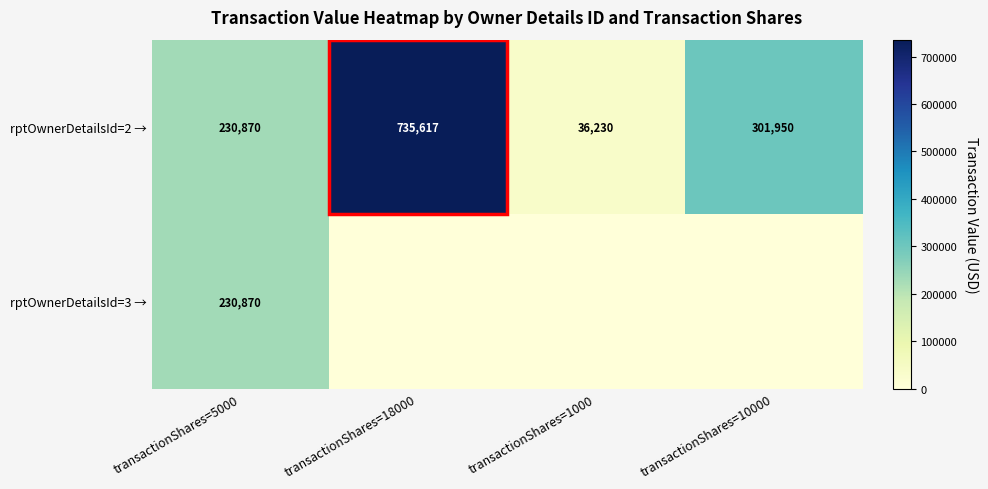

Which category has the lowest value across all series?

transactionShares=18000